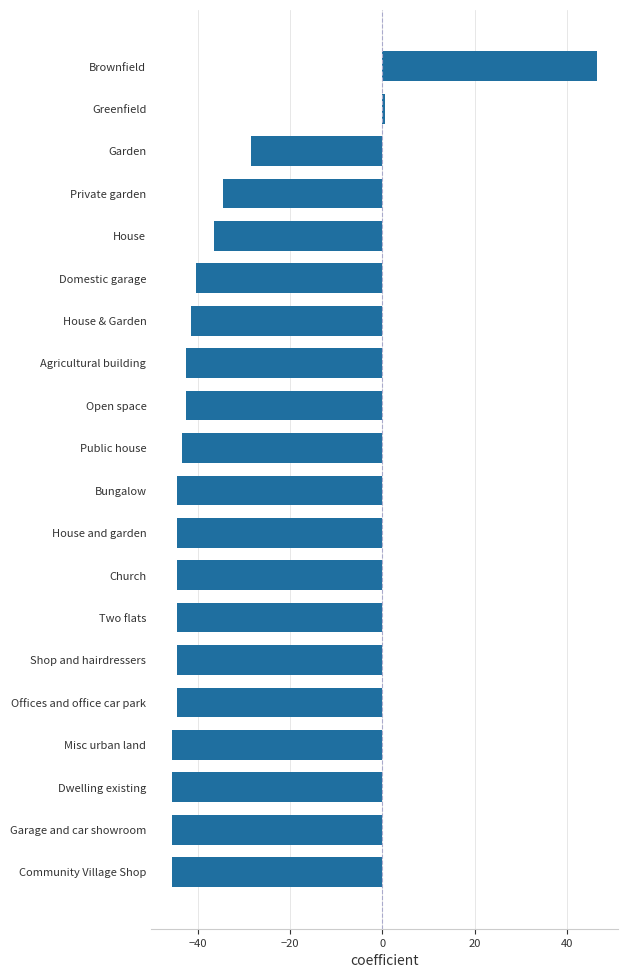

Where is the data nearest to the value 0?

Greenfield